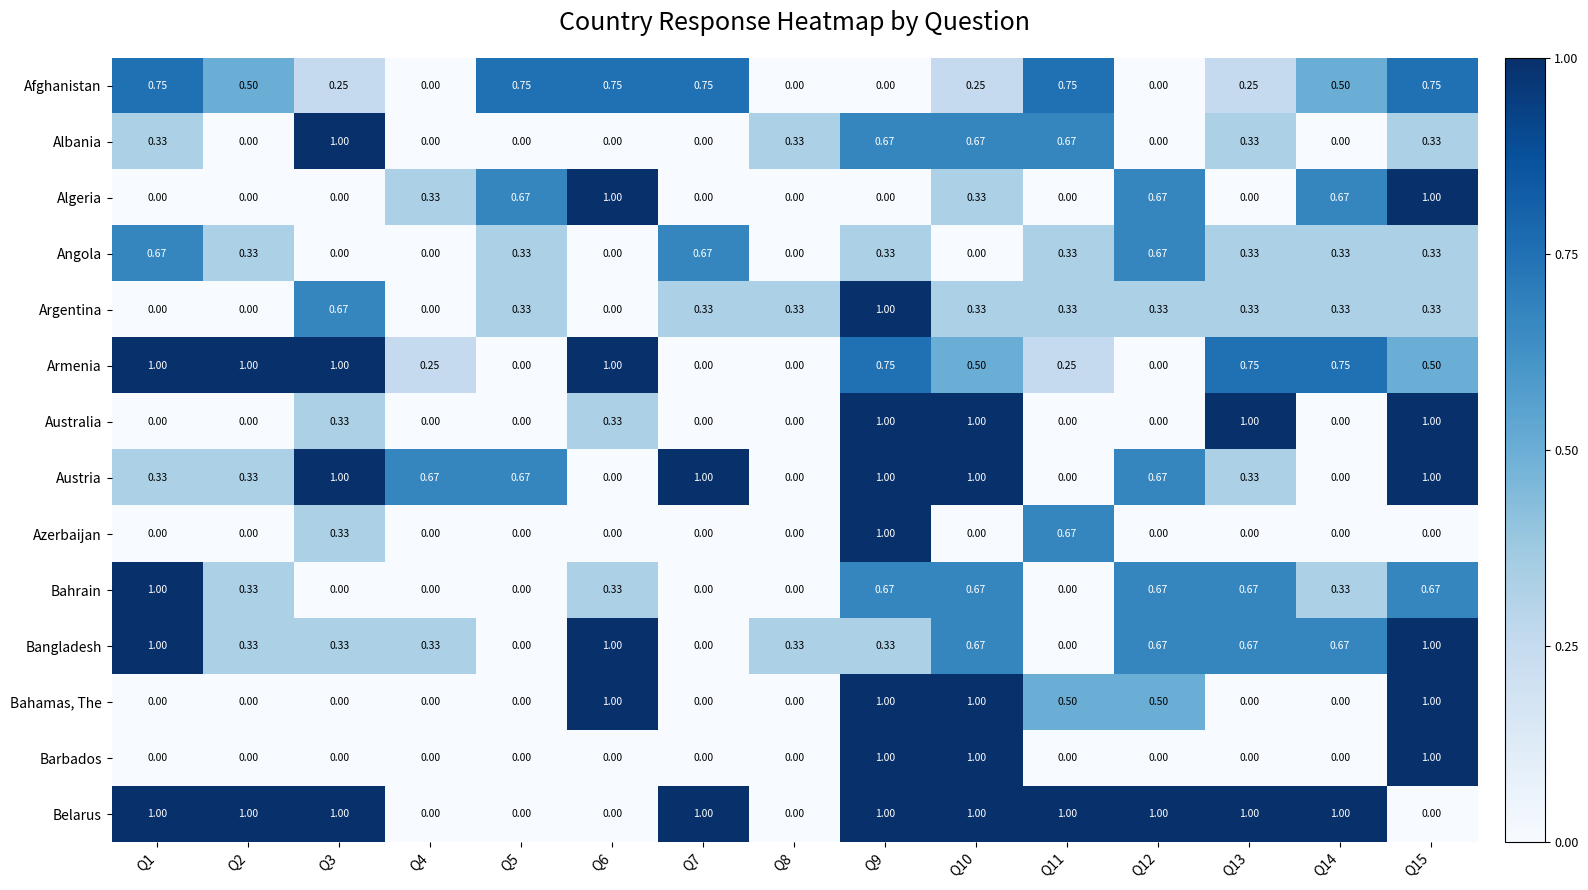

Which series has the largest total across all categories?

Belarus